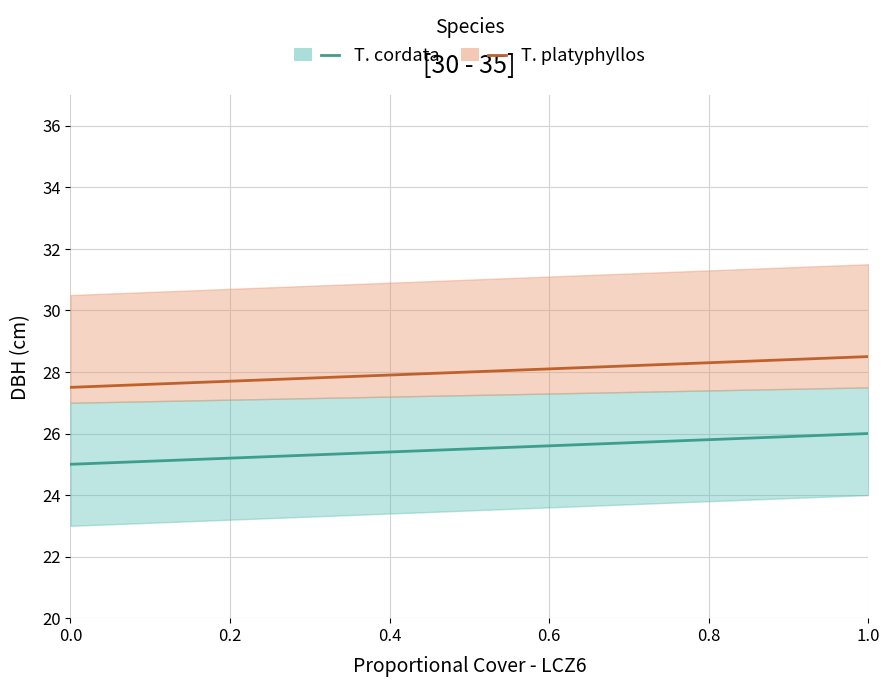

What is the average value of the T. platyphyllos series?

28.0